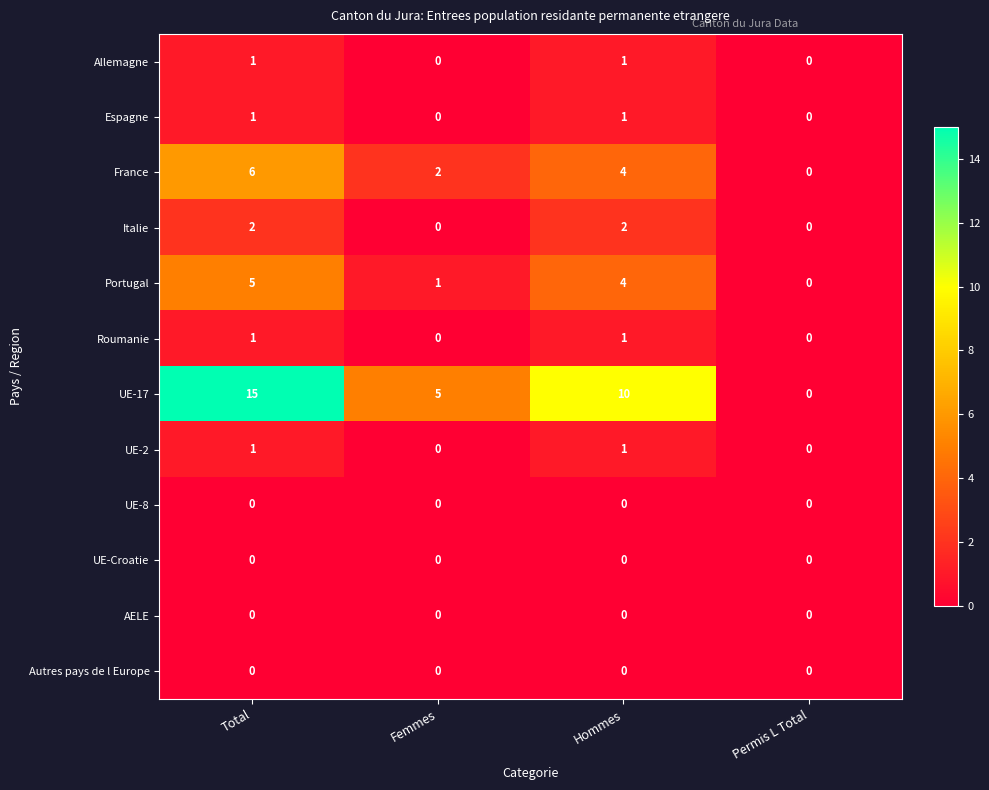

Between Femmes and Hommes, which series saw the biggest shift?

UE-17